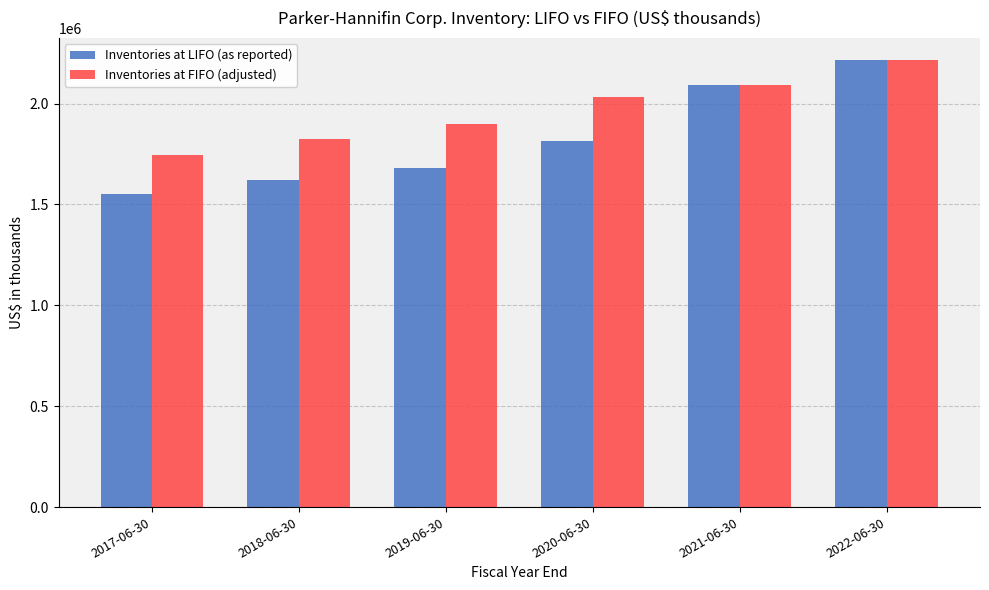

Reading left to right, transcribe all the data shown in this chart.

Inventories at LIFO (as reported): 2017-06-30=1549494	2018-06-30=1621304	2019-06-30=1678132	2020-06-30=1814631	2021-06-30=2090642	2022-06-30=2214553
Inventories at FIFO (adjusted): 2017-06-30=1743427	2018-06-30=1824496	2019-06-30=1900847	2020-06-30=2034485	2021-06-30=2090642	2022-06-30=2214553